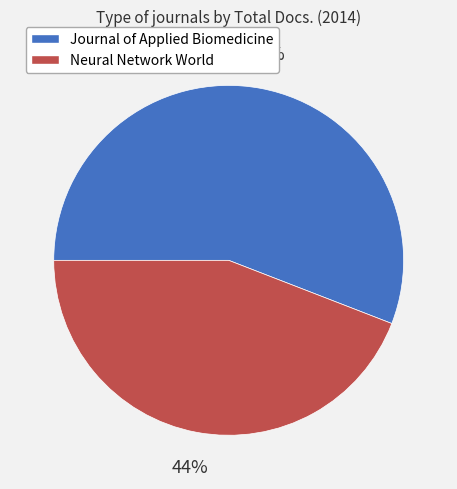

To the nearest percent, what is the combined percentage of Neural Network World and Journal of Applied Biomedicine?

100%